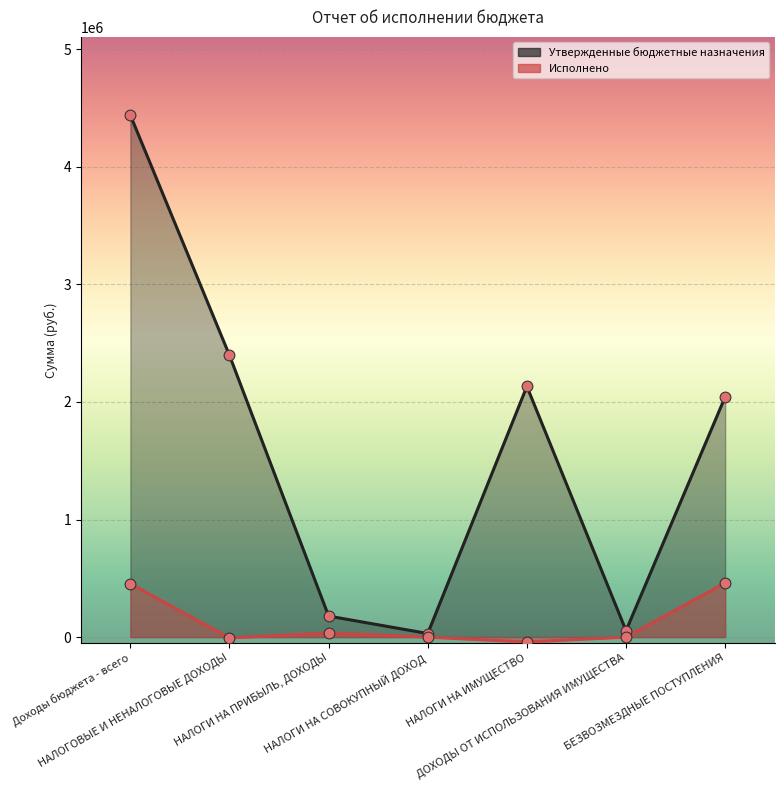

Which series contains the highest Y value?

Утвержденные бюджетные назначения